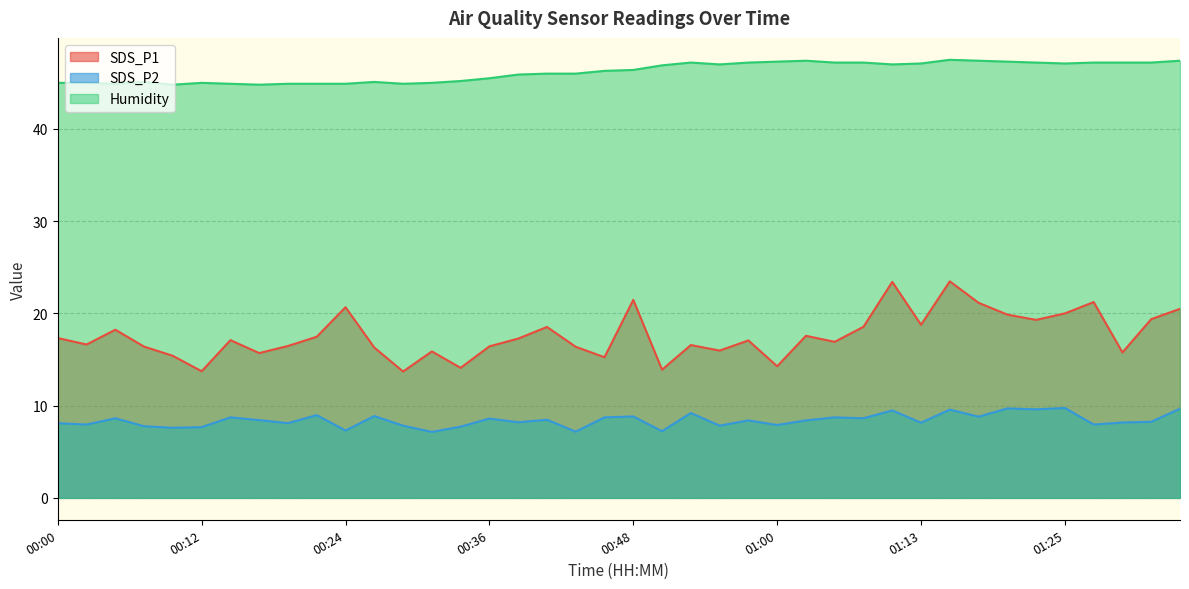

What is the minimum value shown in the chart?

7.2